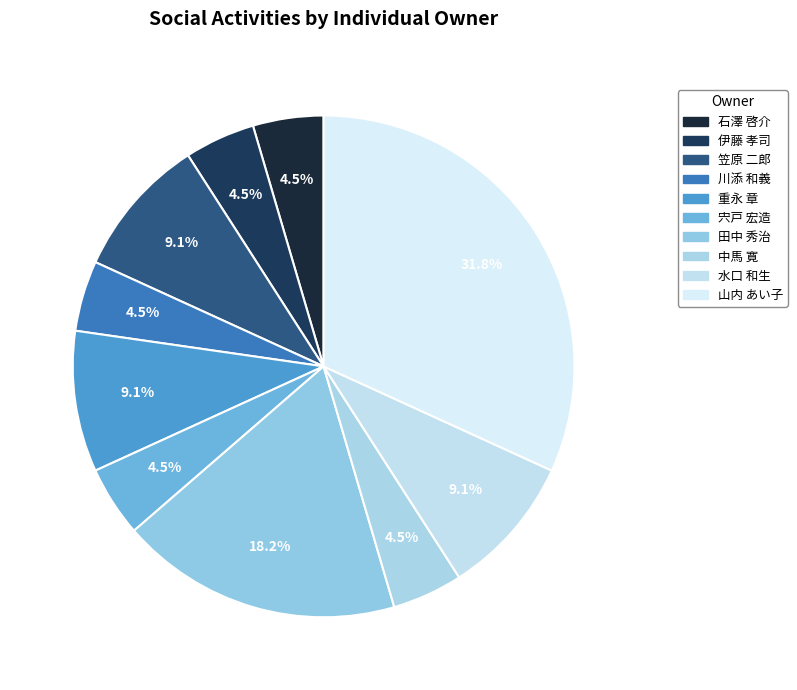

To the nearest percent, what is the combined percentage of 笠原 二郎 and 水口 和生?

18%